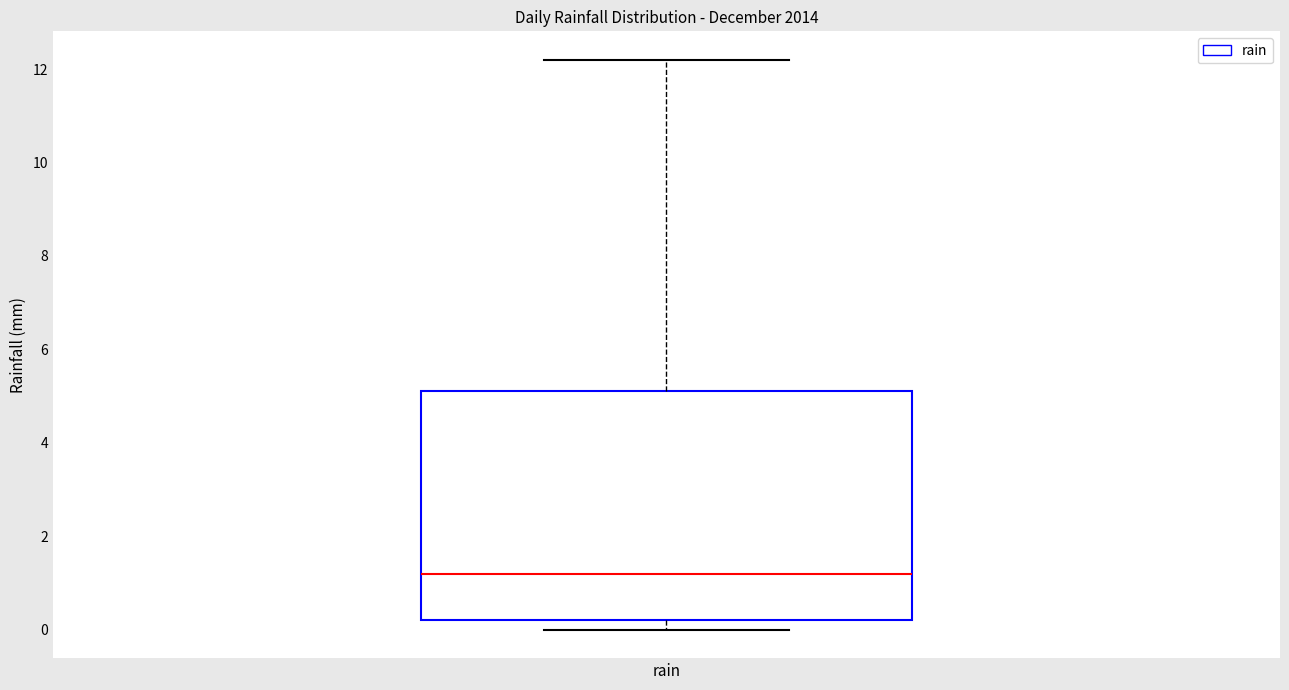

Where is the upper edge of the box for rain on the y-axis? The values are not printed on the chart, so give them approximately, as read against the axis.

5.2